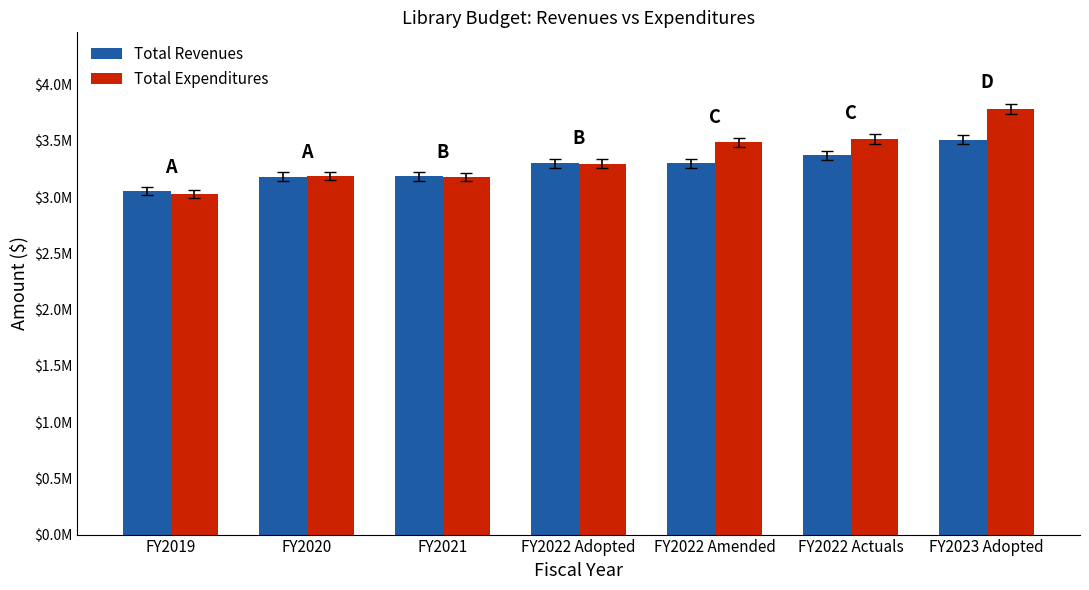

The Total Expenditures series shows 5517421.3 at FY2020. True or false?

False